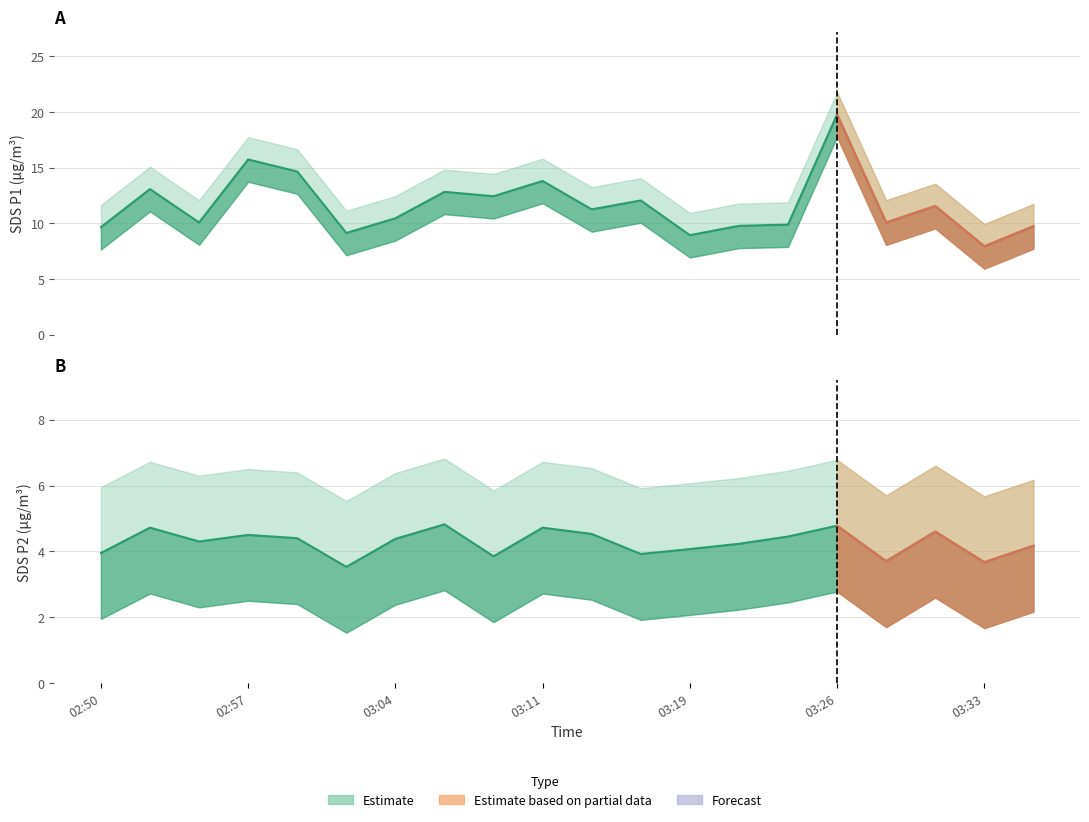

What is the value of the SDS_P1 point at the 1st from the left?

9.7